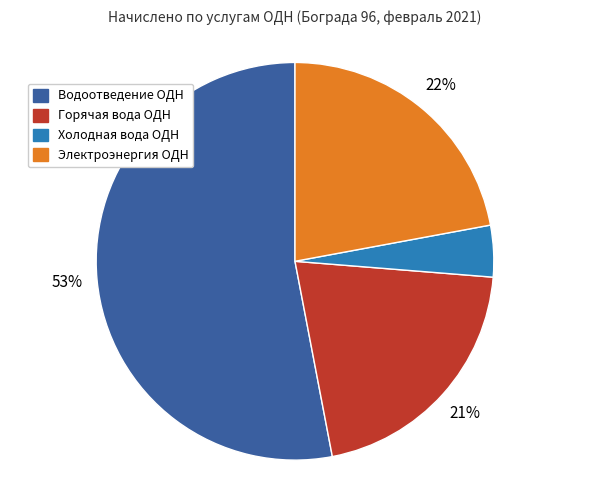

The Холодная вода ОДН slice represents 4% of the pie. True or false?

True